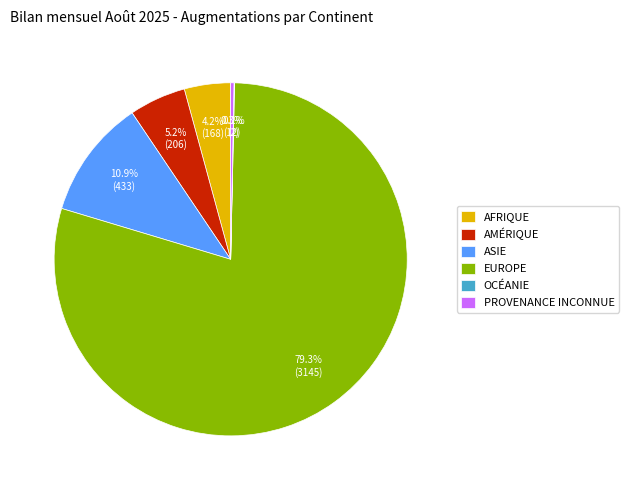

Approximately how many times larger is the value at ASIE compared to PROVENANCE INCONNUE?

36.1